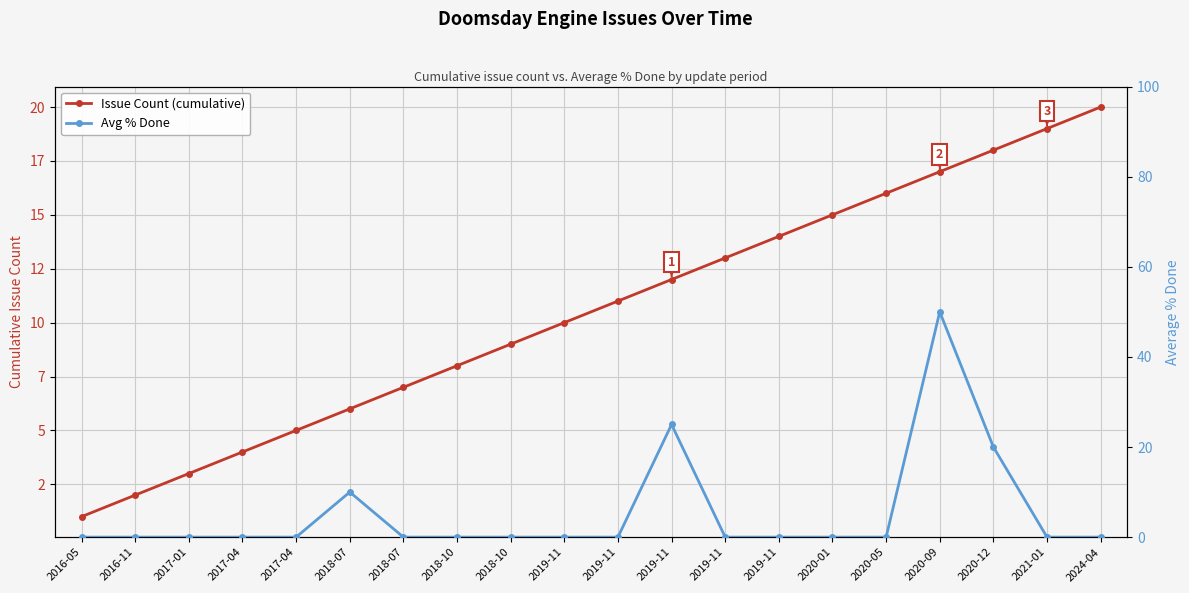

True or false: Avg % Done has more than 1 interior local peaks.

True